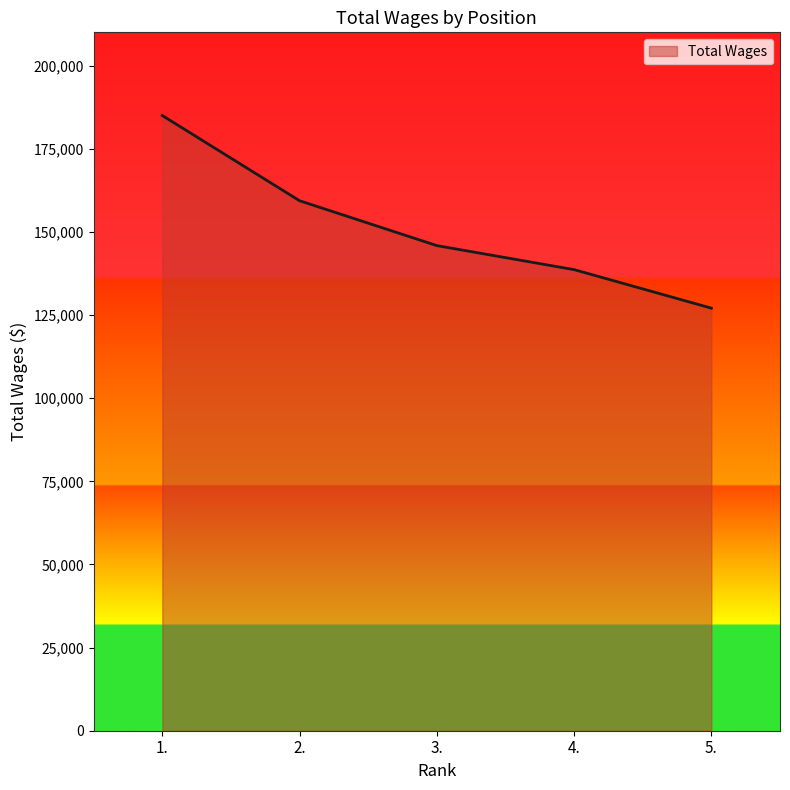

How many values are below 145871?

2